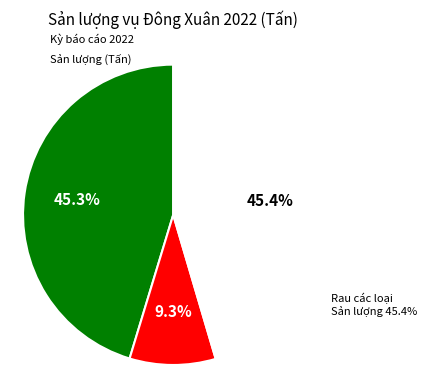

The Ngô slice represents 3% of the pie. True or false?

False